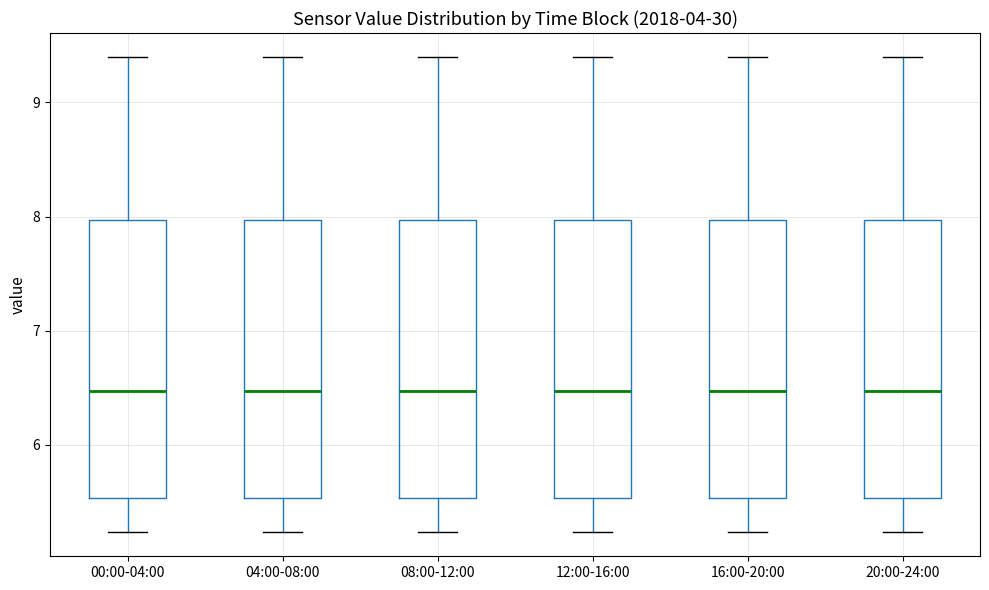

Where does the median line of the box for 12:00-16:00 sit on the y-axis? The values are not printed on the chart, so give them approximately, as read against the axis.

6.5